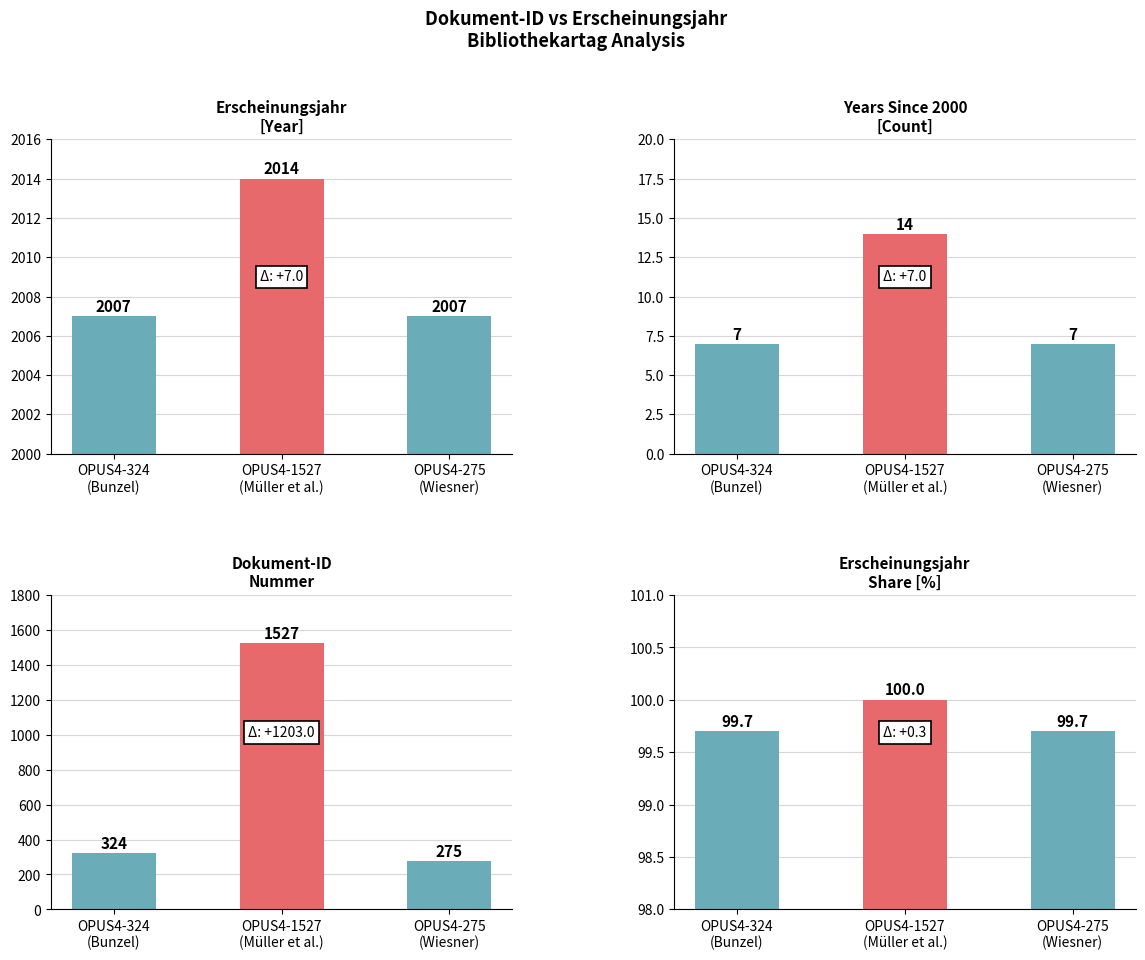

What are all the series names shown in the legend?

Erscheinungsjahr, Years since 2000, Dokument-ID Nummer, Year Share [%]